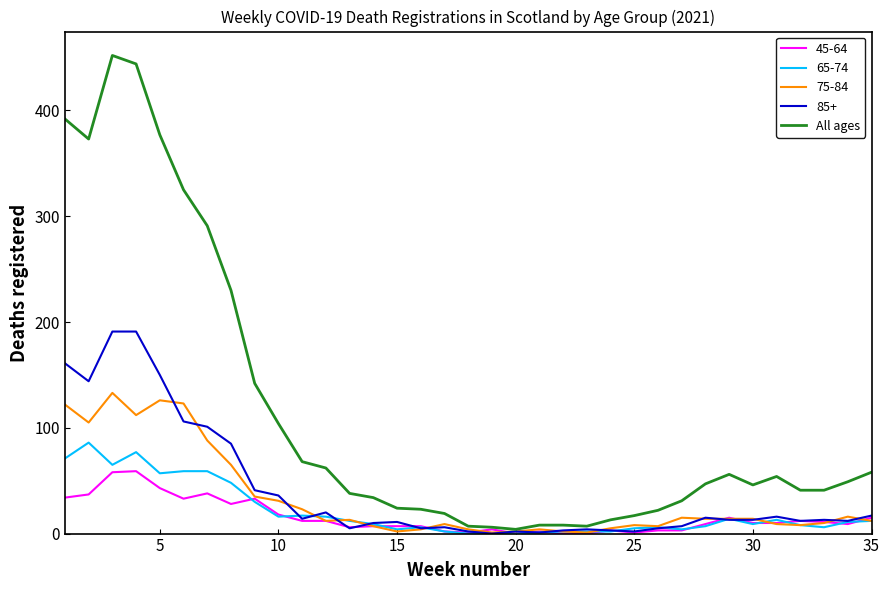

Which series has the largest total across all categories?

All ages